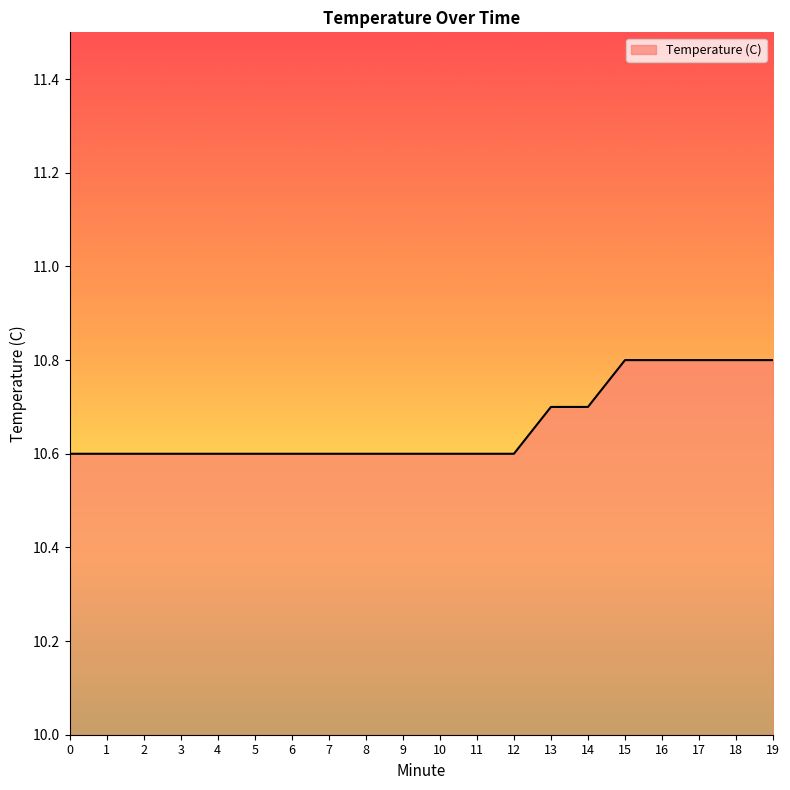

Is it true that the value at 12 is 10.6?

True